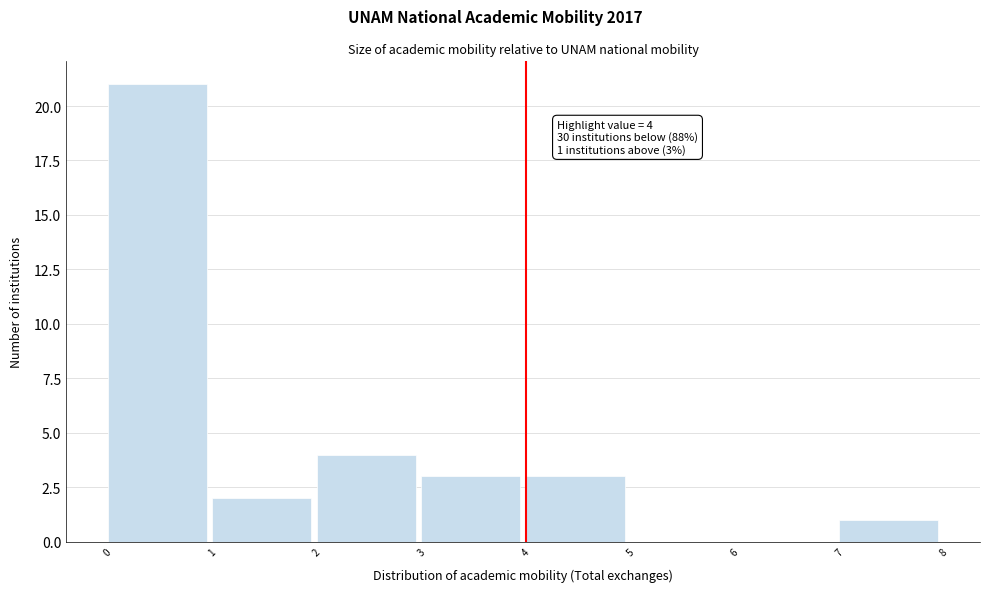

Over which range of the x-axis is the bar tallest?

0 to 1